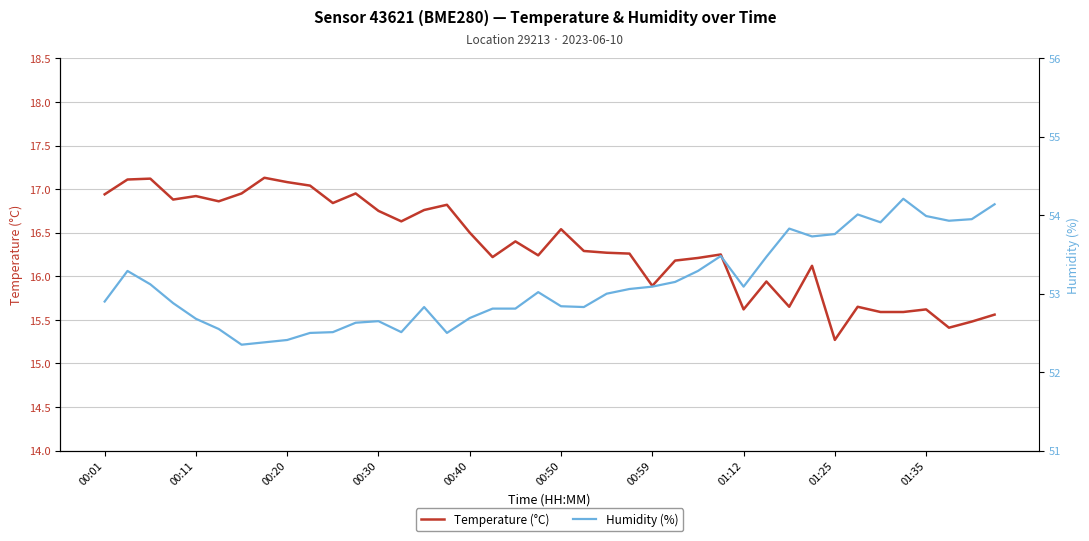

Where is Humidity (%) nearest to the value 53?

22